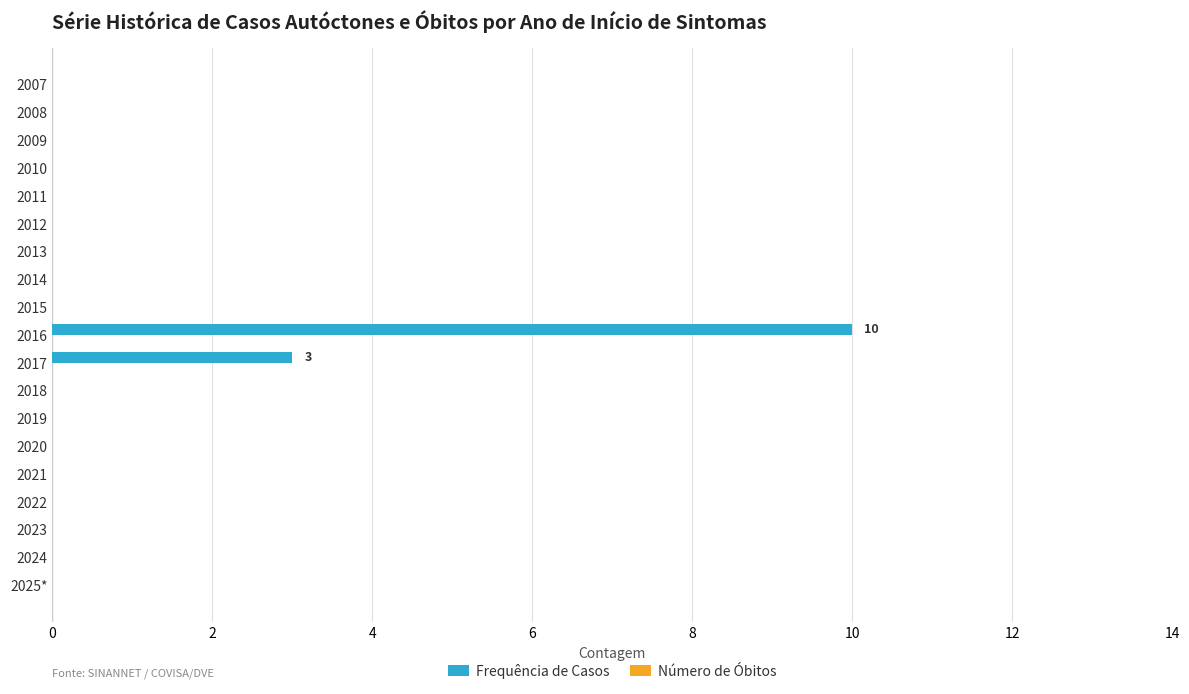

Which has a higher value, 2012 or 2017?

2017